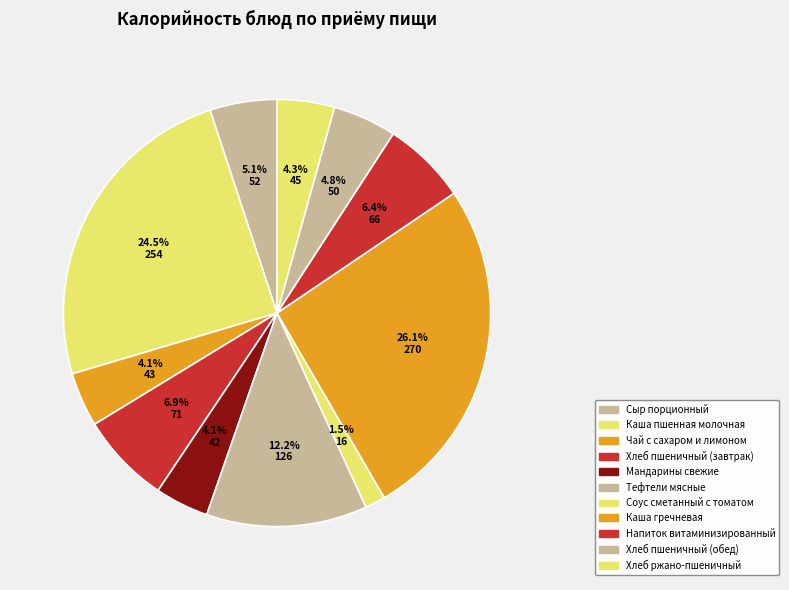

What percentage is the Напиток витаминизированный slice, to the nearest percent?

6%